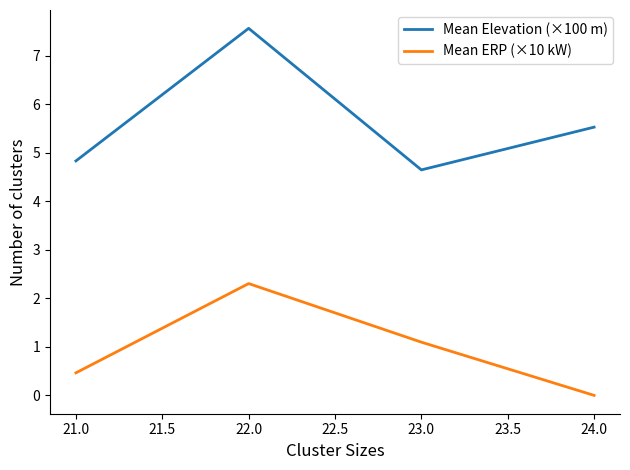

Count the Mean Elevation (×100 m) values in the range 4 to 7.

3